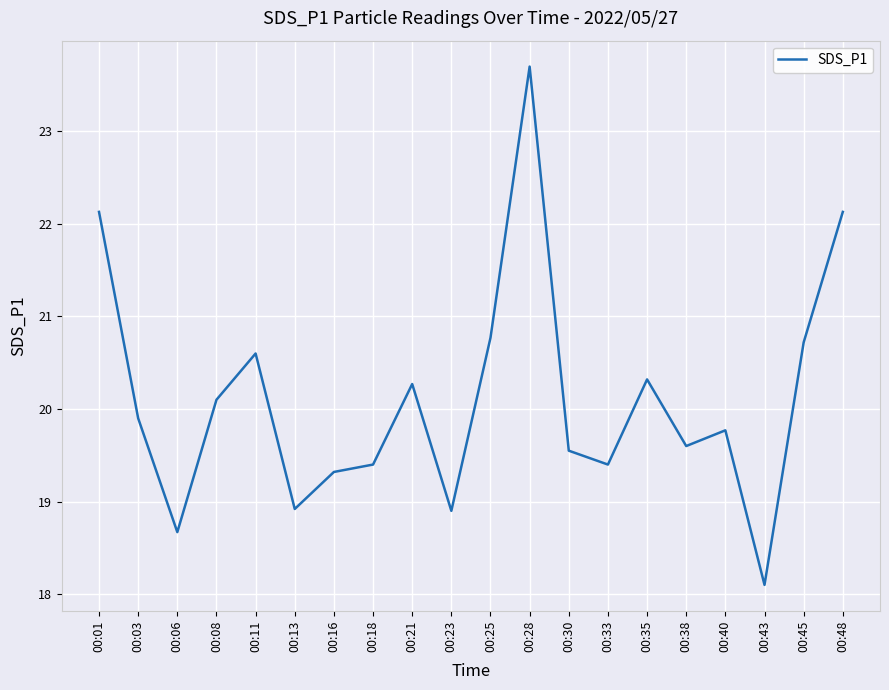

What is the change in value from 00:06 to 00:38?

+0.9